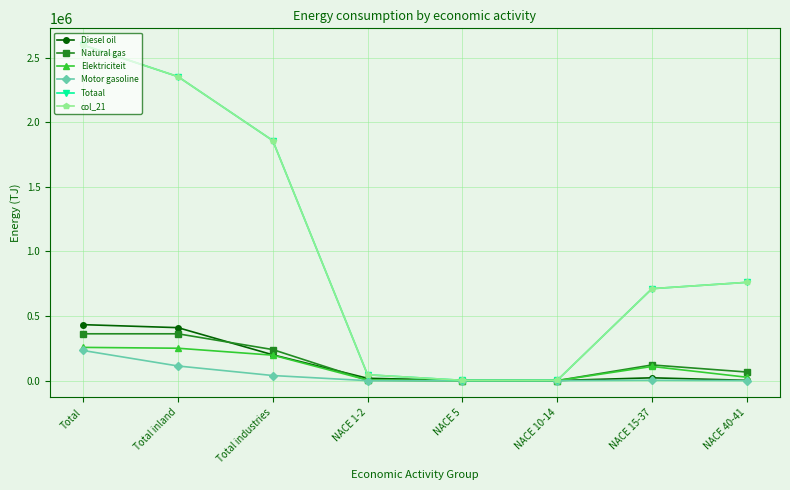

True or false: col_21 has more than 2 interior local peaks.

False